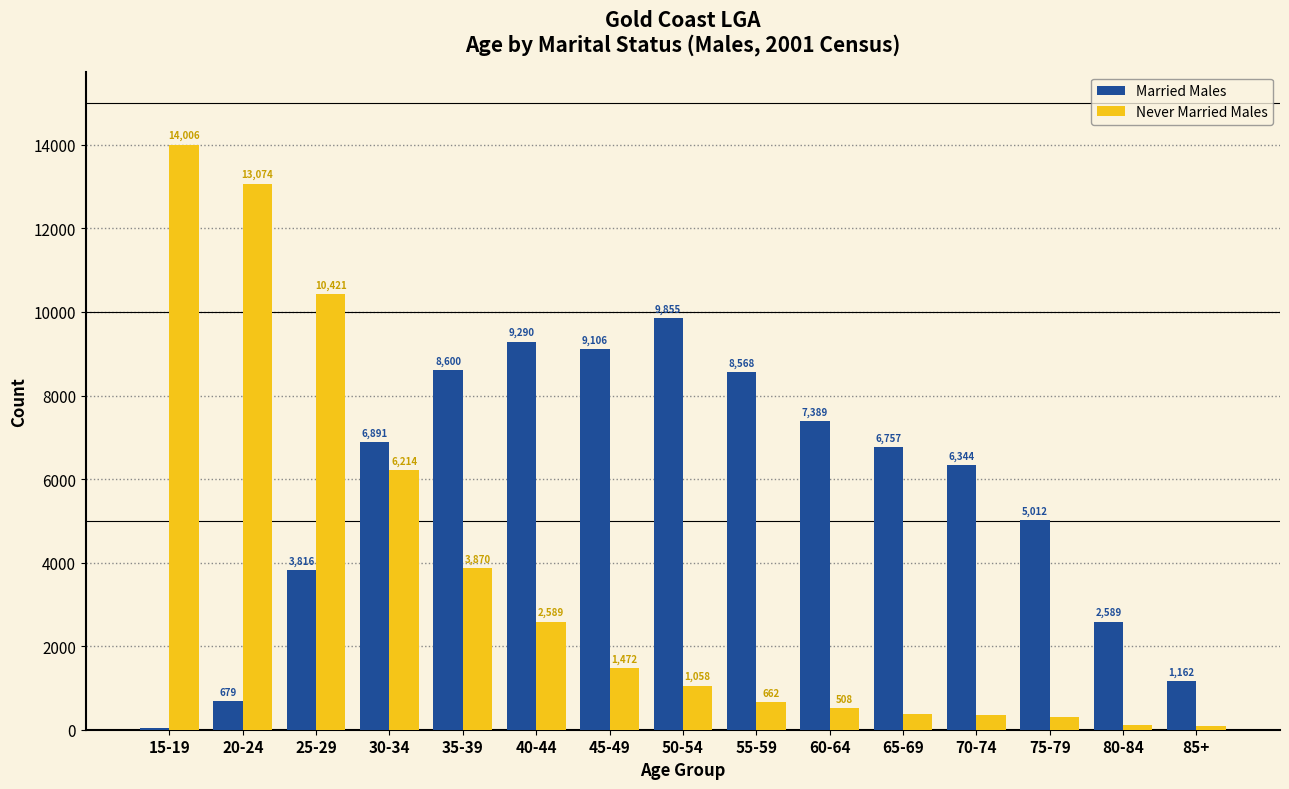

What is the total value across all series at 35-39?

12470